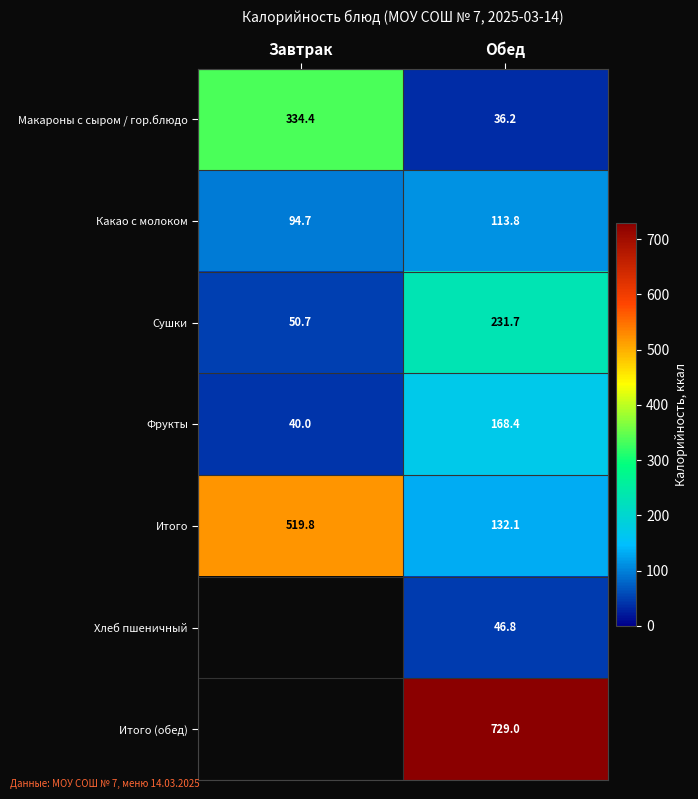

How many categories are shown in the chart?

2